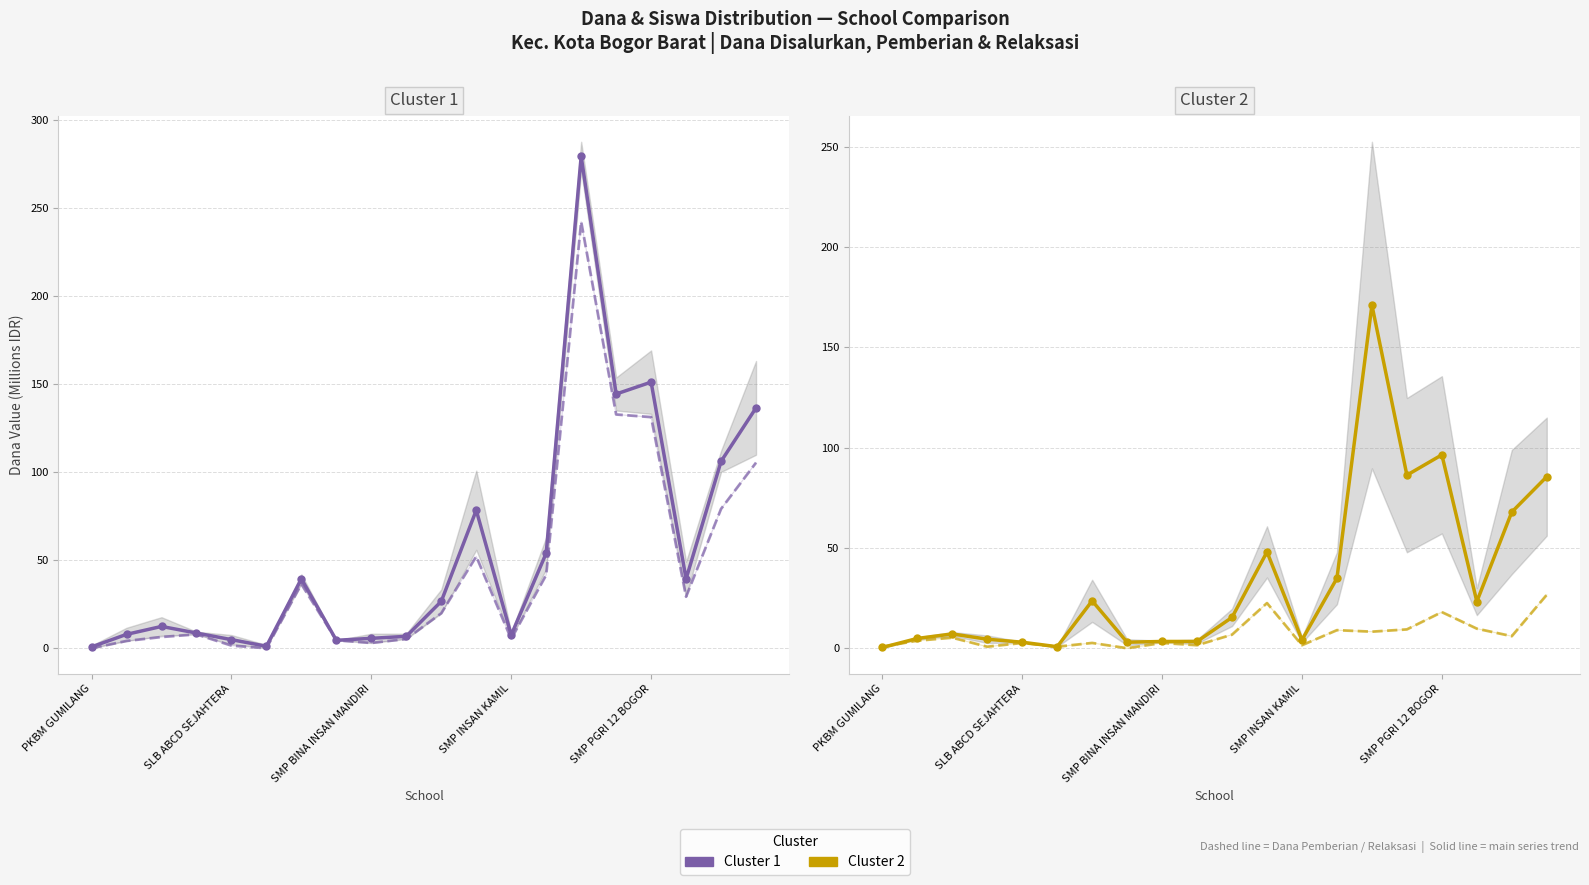

Between 5 and PKBM GUMILANG, which is larger?

5